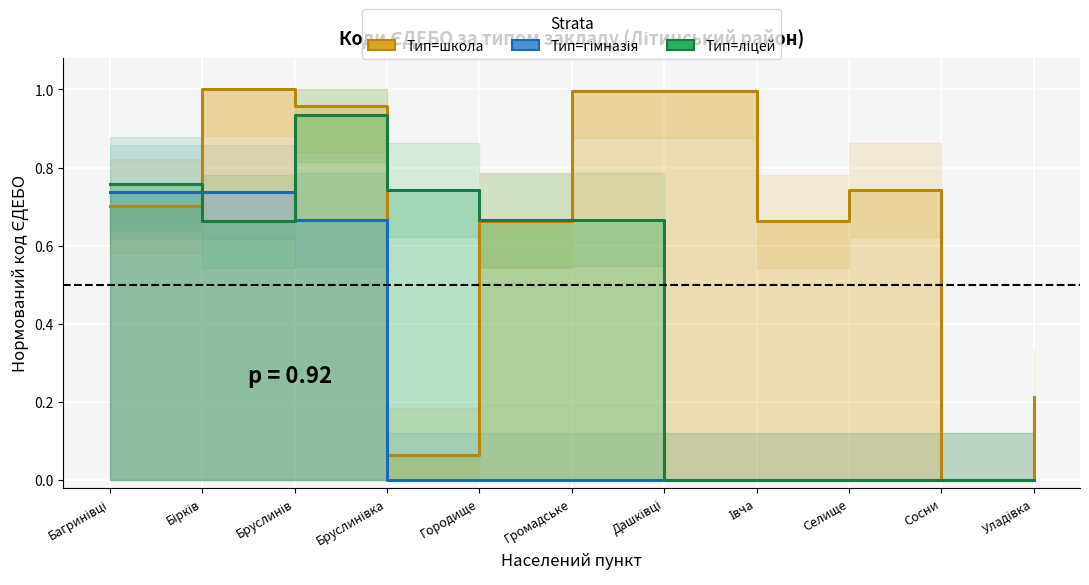

How many intersections are there between гімназія and школа?

1